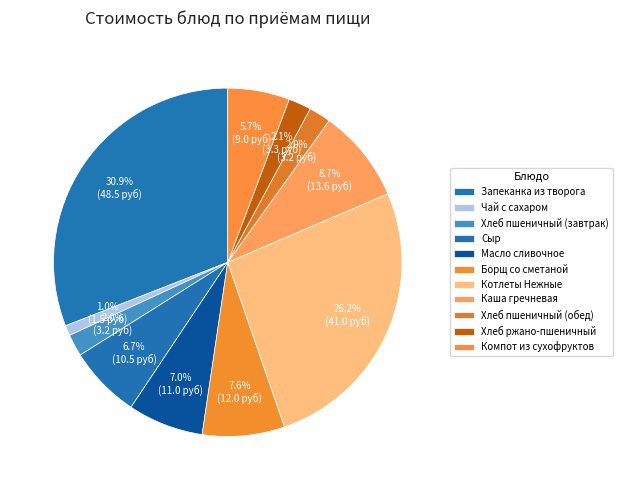

What is the smallest slice in the pie chart?

Чай с сахаром